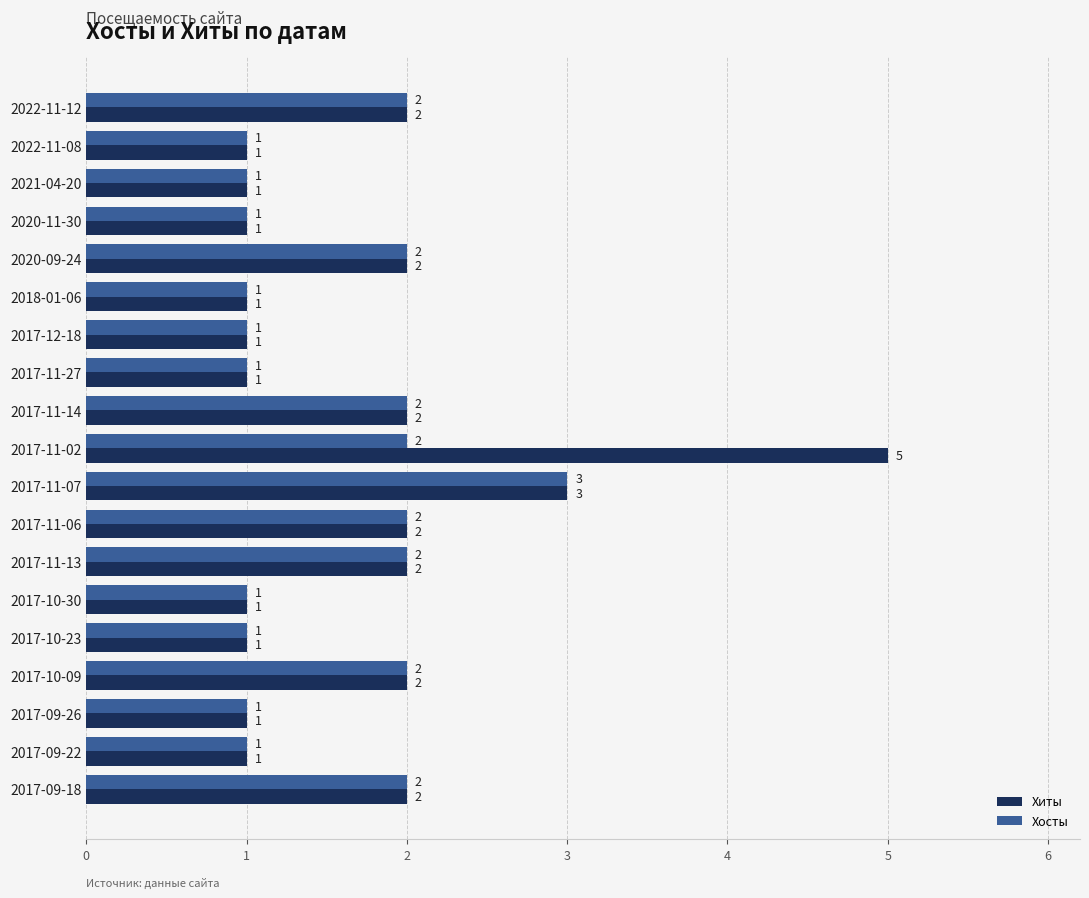

What is the lowest value of the Хосты series?

1